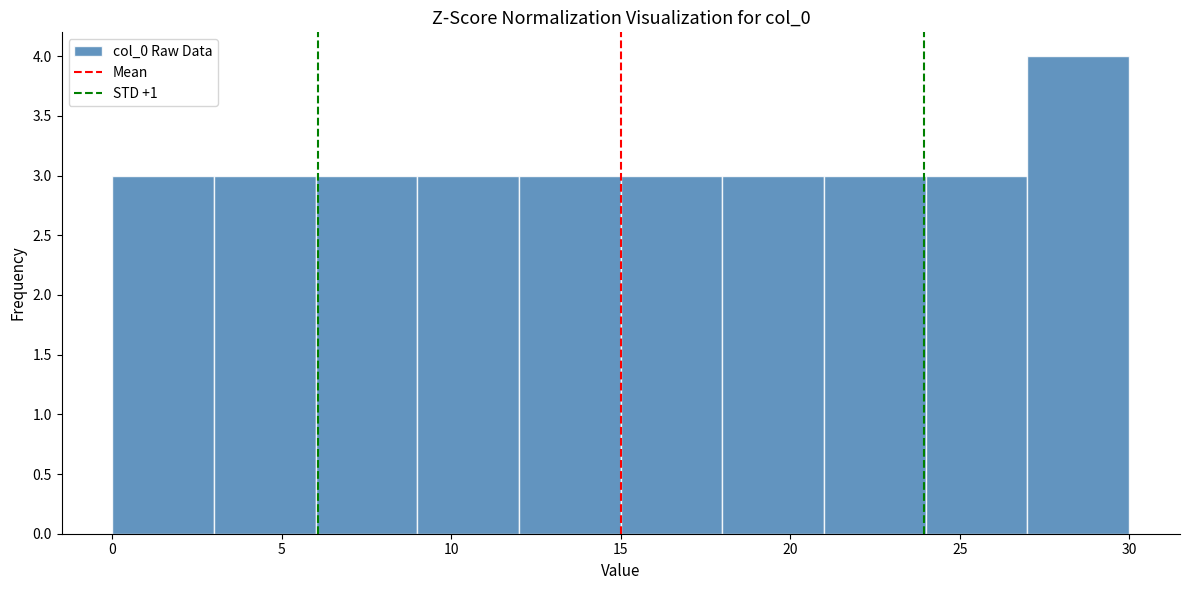

Reading left to right, list every bar in this chart as the range it spans on the x-axis followed by its height. The values are not printed on the chart, so give them approximately, as read against the axis.

0 to 3: 3
3 to 6: 3
6 to 9: 3
9 to 12: 3
12 to 15: 3
15 to 18: 3
18 to 21: 3
21 to 24: 3
24 to 27: 3
27 to 30: 4